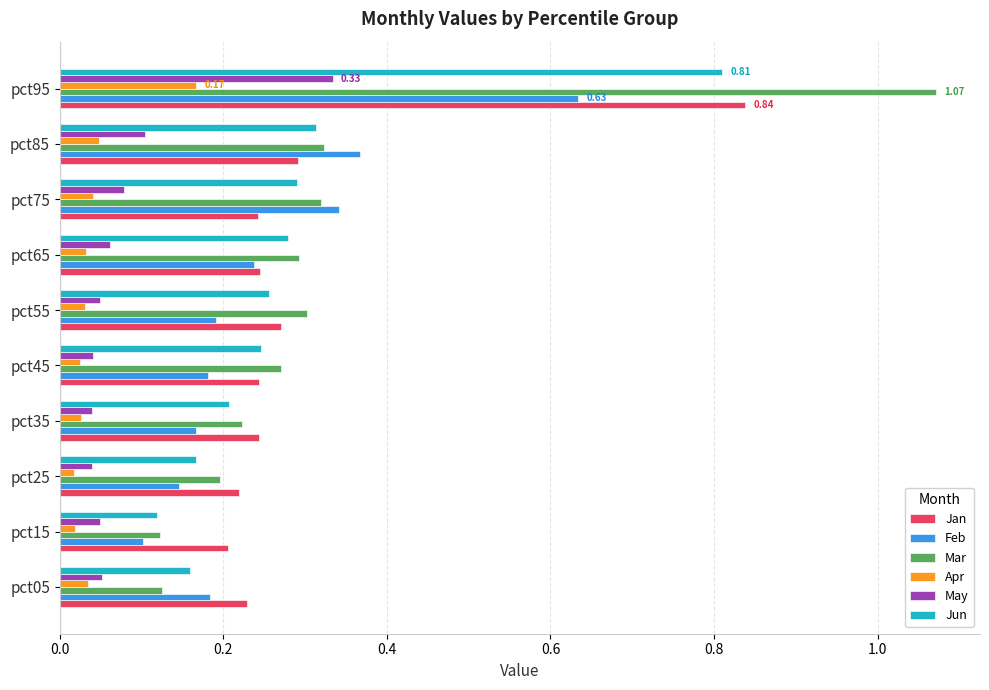

What is the spread (max minus min) of values at pct95?

0.9